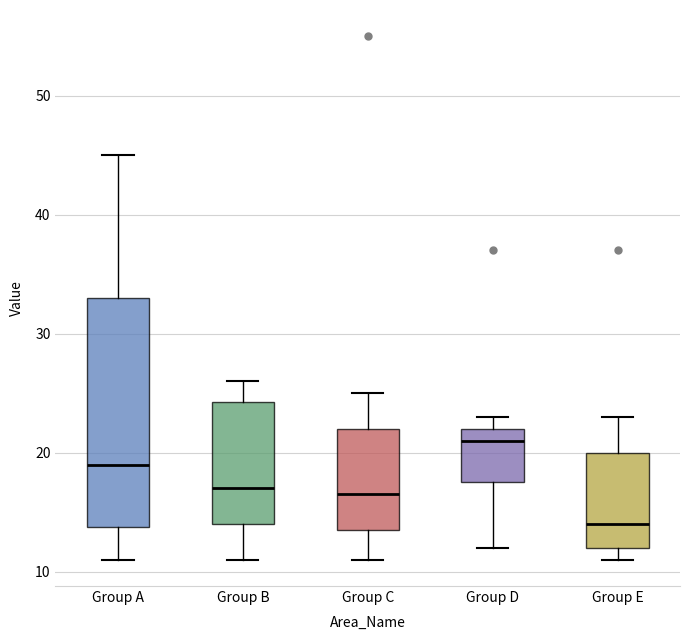

Which box is the tallest, from its lower edge to its upper edge?

Group A